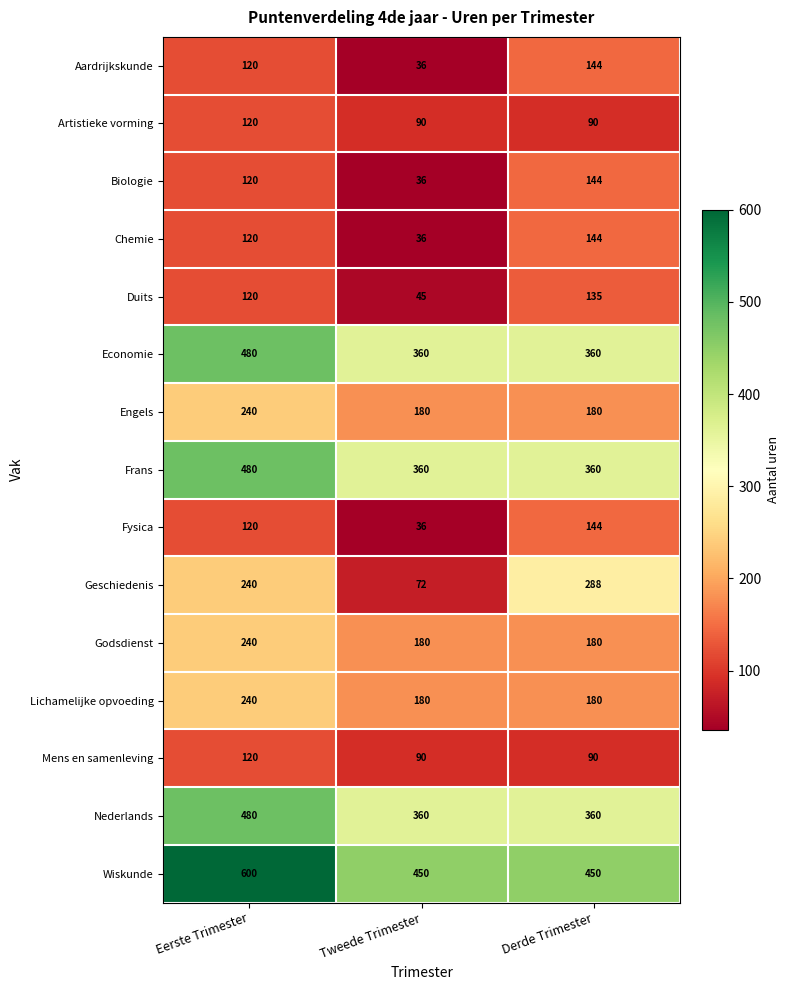

The value of Duits at Derde Trimester is 37. True or false?

False